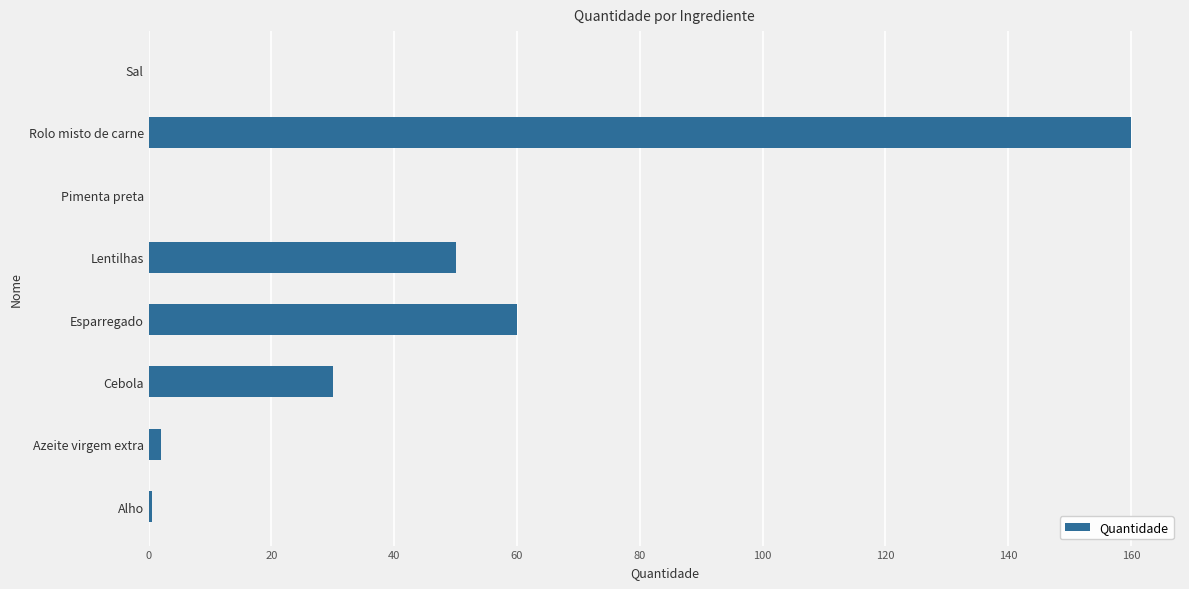

At which label is the value closest to 80?

Esparregado